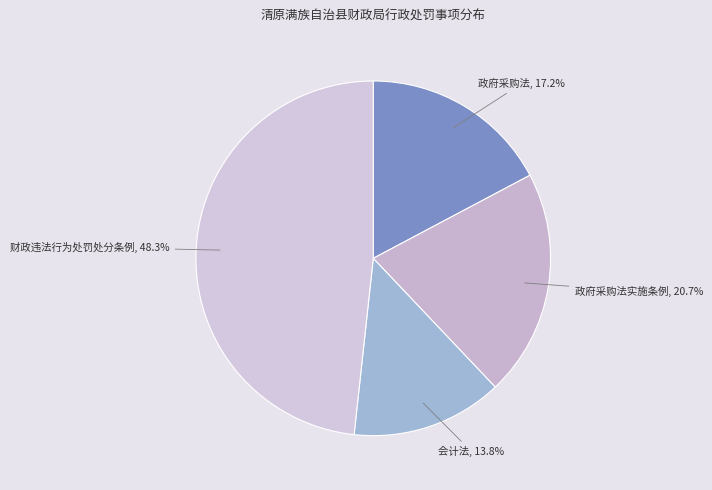

To the nearest percent, what is the difference between the largest and smallest slice percentages?

34%